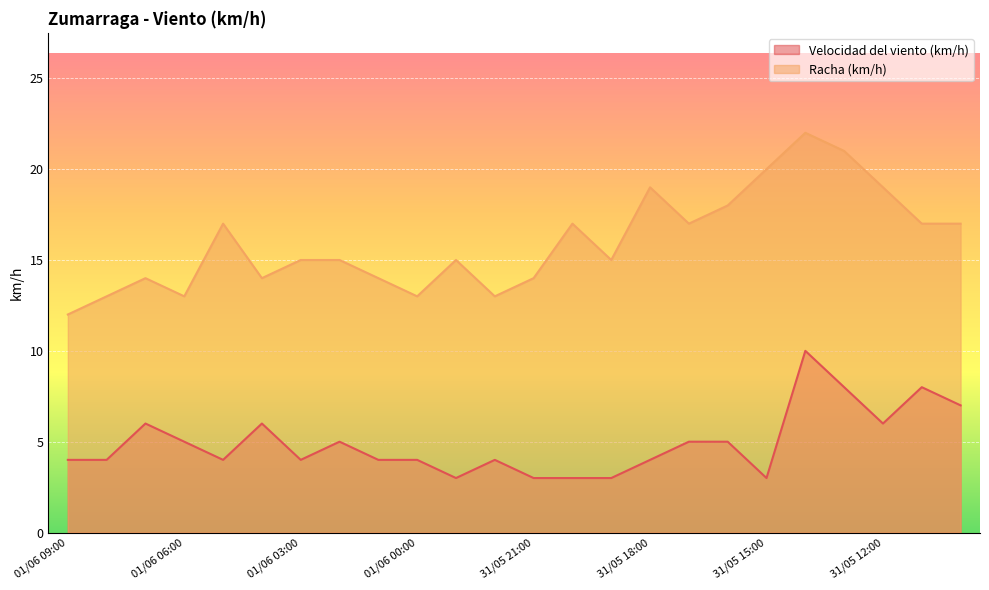

What is the total value across all series at 31/05 19:00?

18